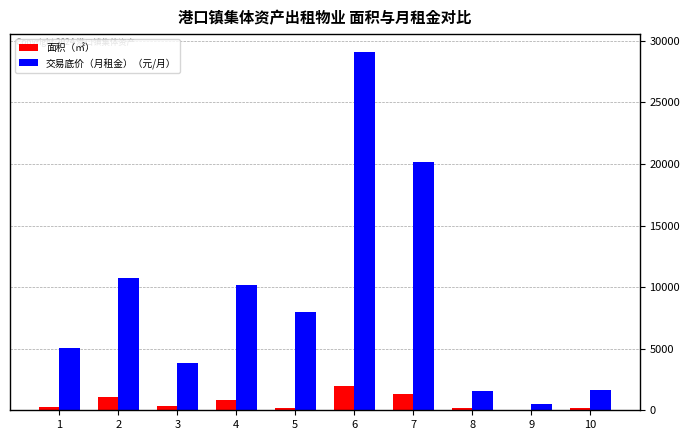

Is the value of 交易底价（月租金）（元/月） at 5 greater than the value of 面积（㎡） at 4?

Yes